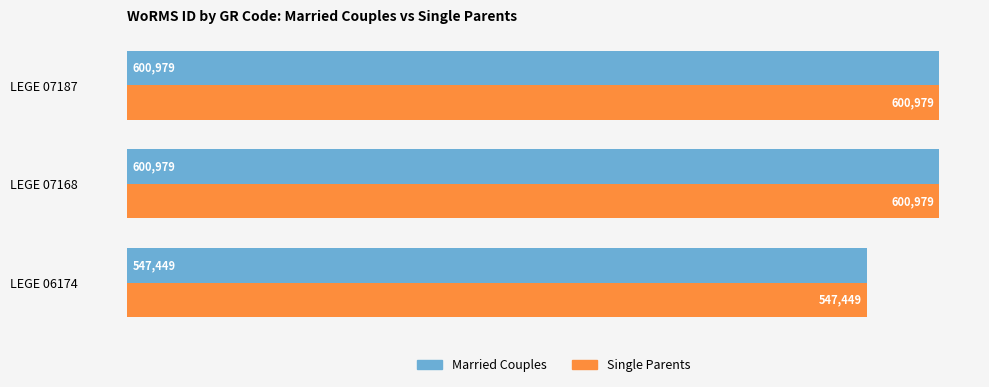

What is the maximum value for Single Parents?

600979